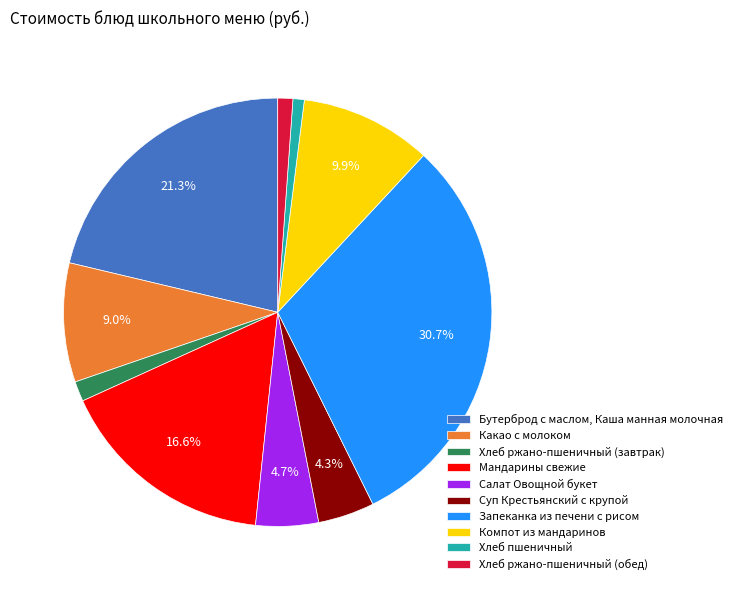

Is Салат Овощной букет the majority of the pie?

No